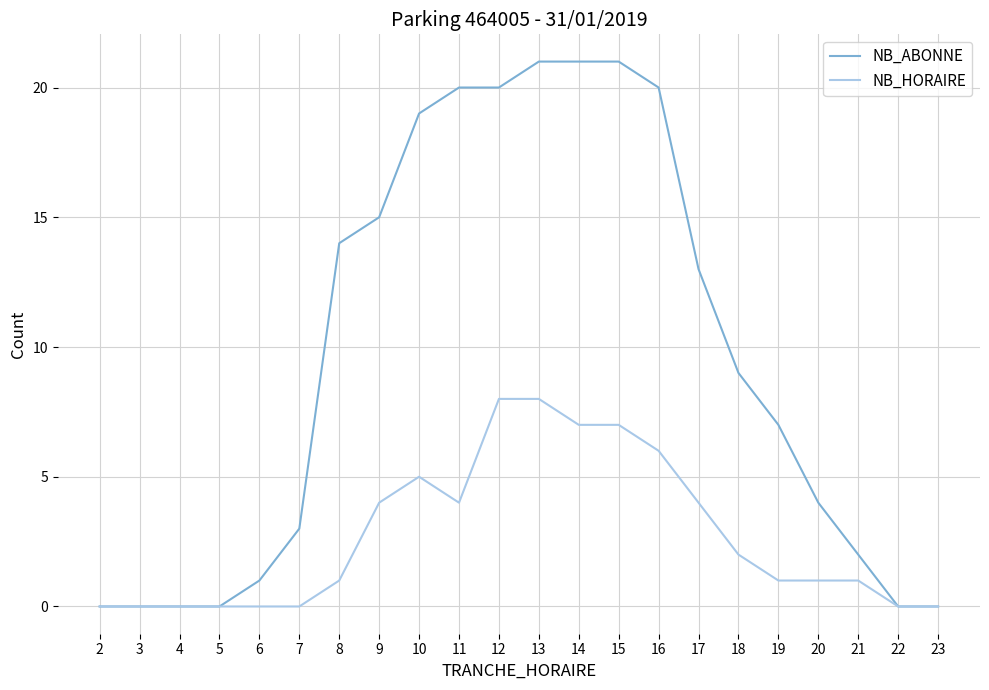

What is the difference between the second highest and minimum values in the NB_HORAIRE series?

8